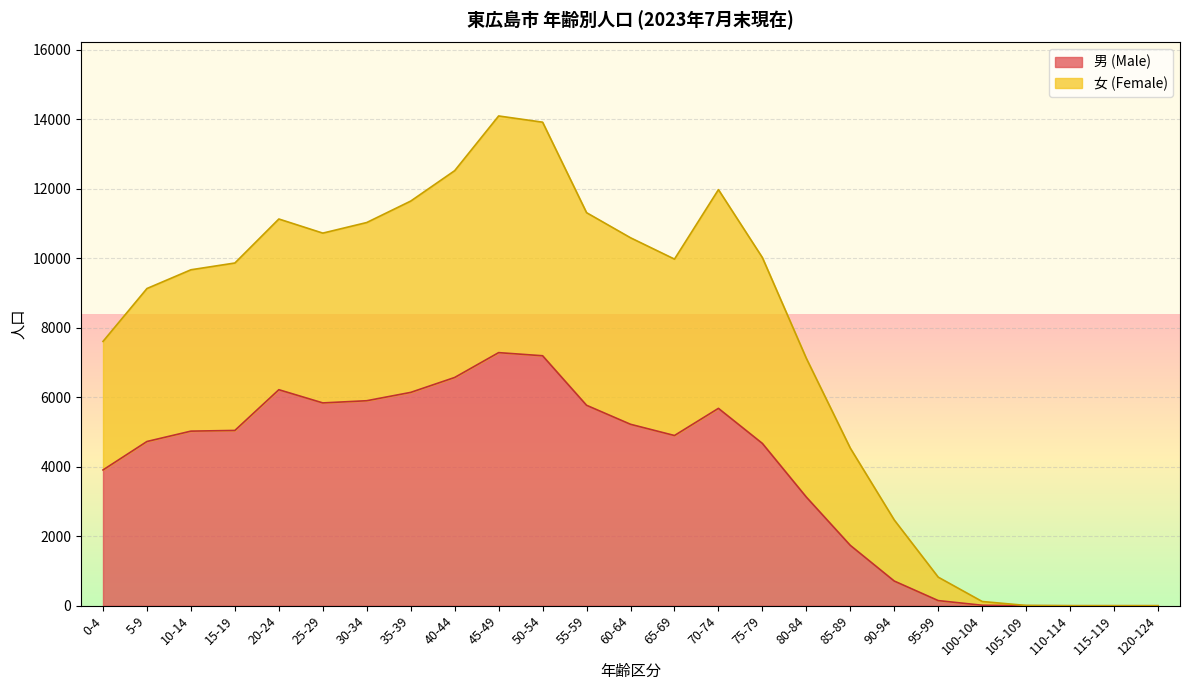

The value of 男 (Male) at 45-49 is 3648. True or false?

False